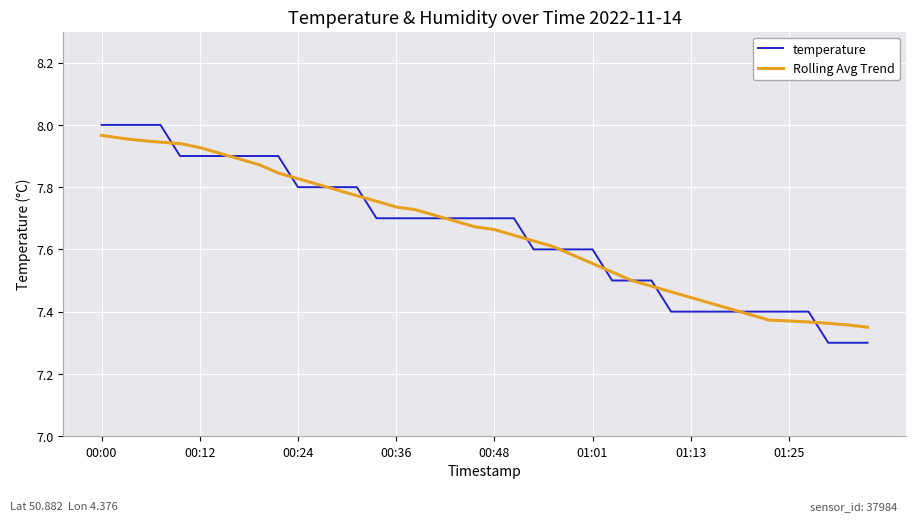

Which series has the widest spread of values?

temperature